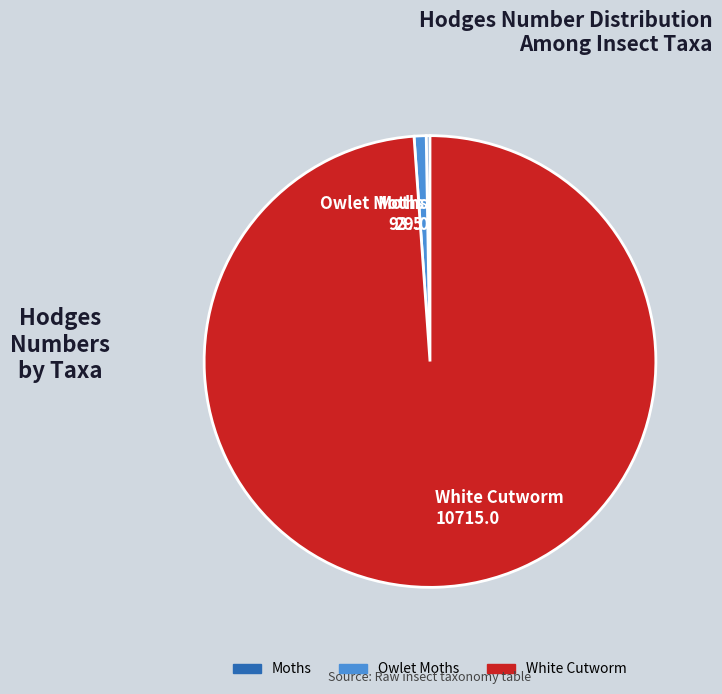

Which category has the biggest portion of the pie?

White Cutworm